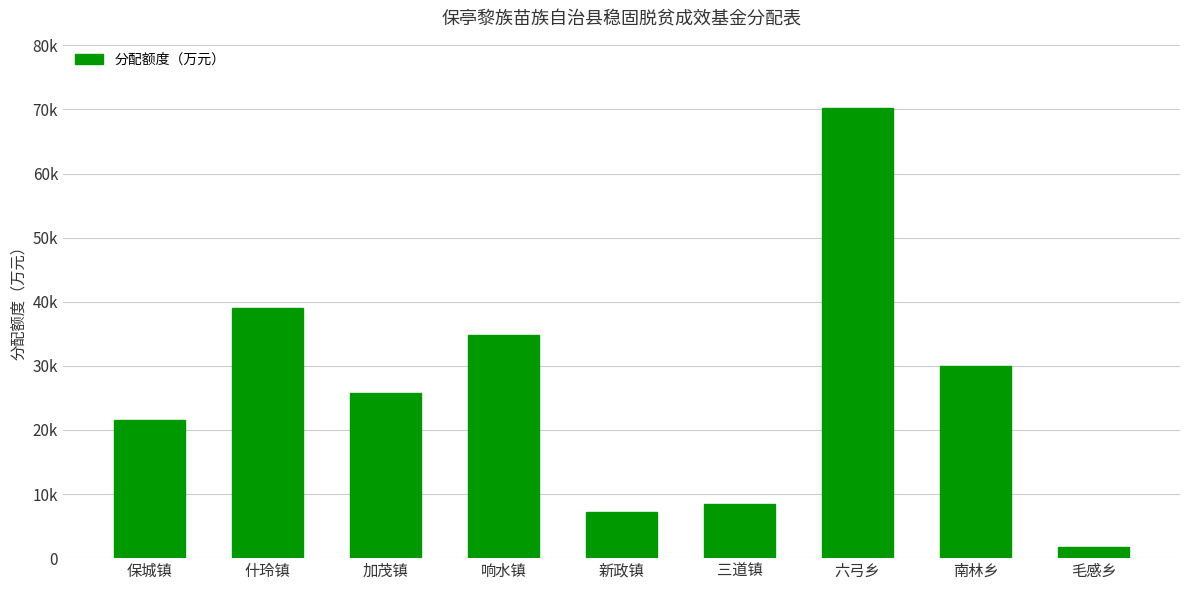

What value does the data have at 响水镇, to the nearest 10?

34800